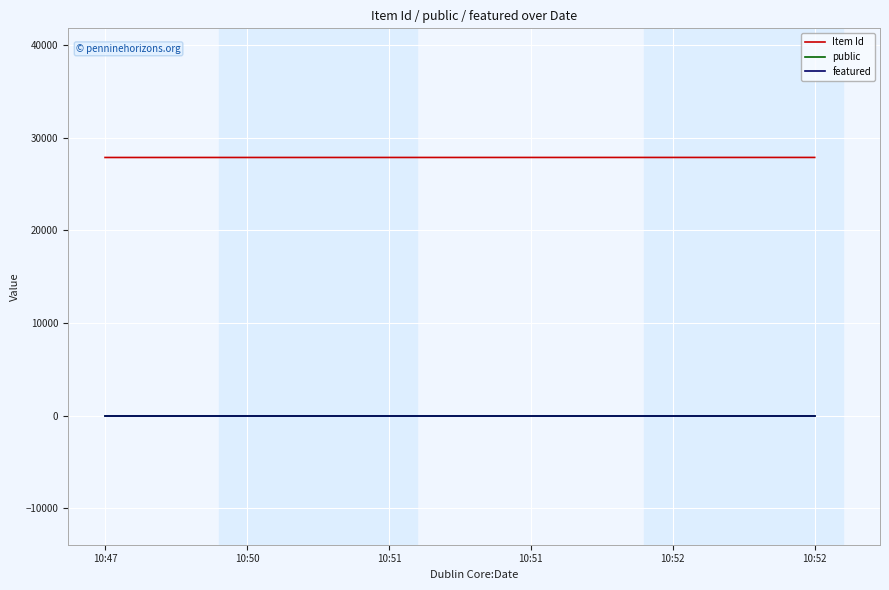

Count the number of data series in this chart.

3